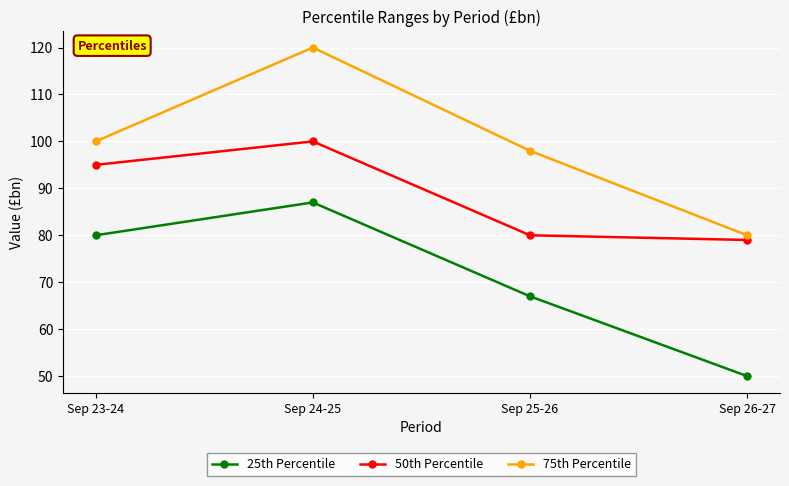

What is the label of the 1st point from the left?

Sep 23-24